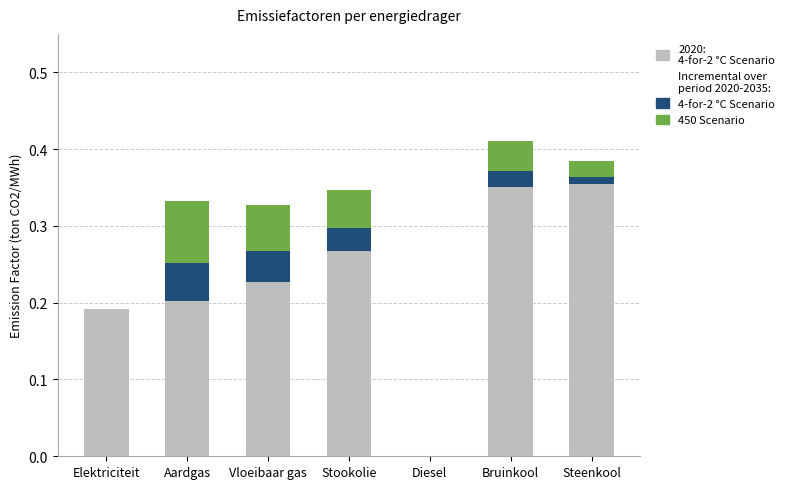

How many data points does each series have?

7